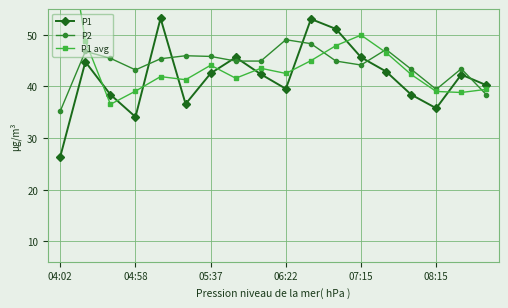

Does the chart display data point markers on the line(s)?

Yes